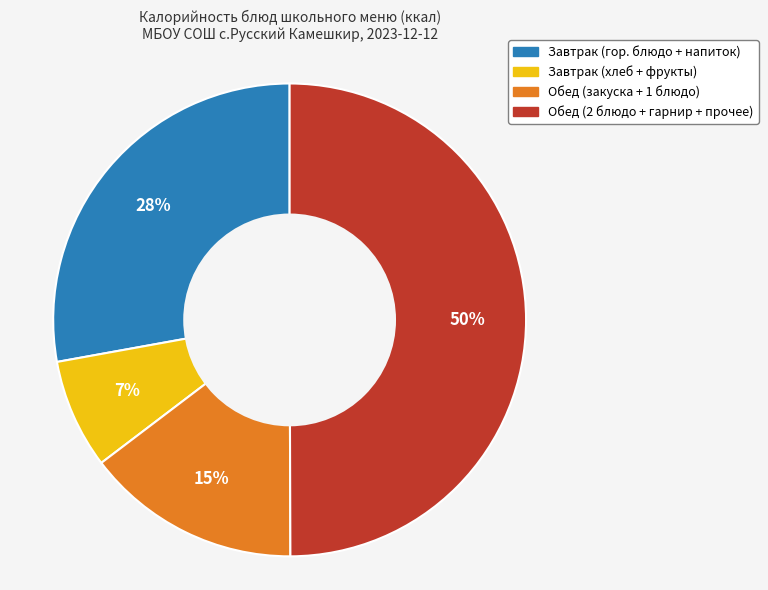

To the nearest percent, what is the average slice percentage?

25%